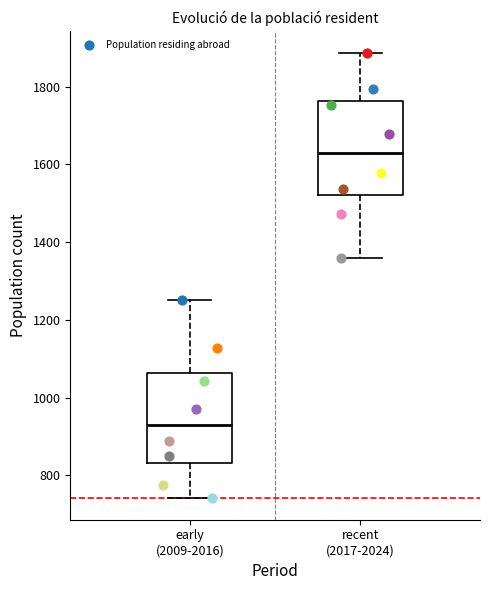

Which box's median line is the highest?

recent (2017-2024)